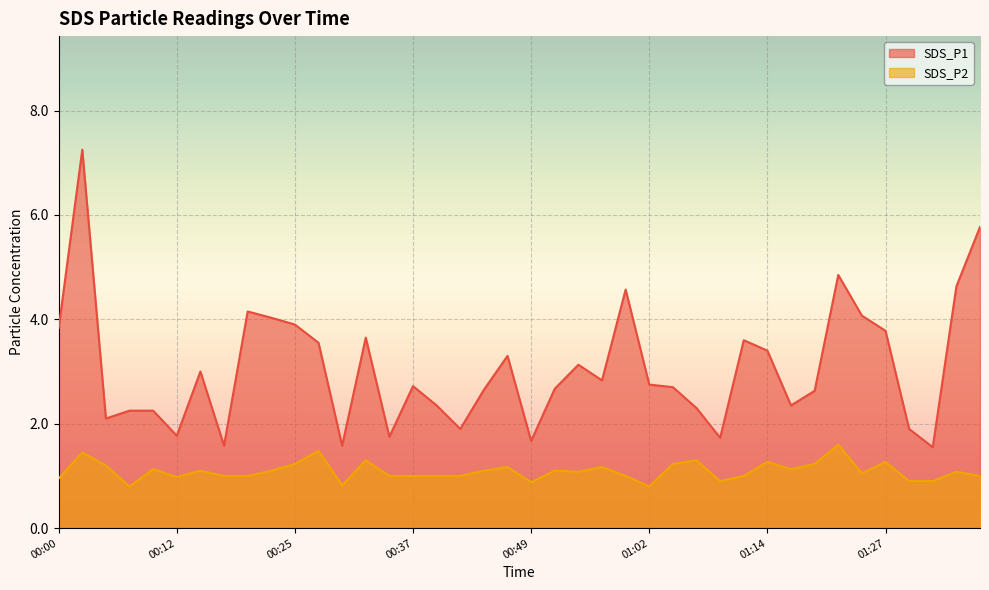

The value of SDS_P2 at 01:19 is 1.2. True or false?

True